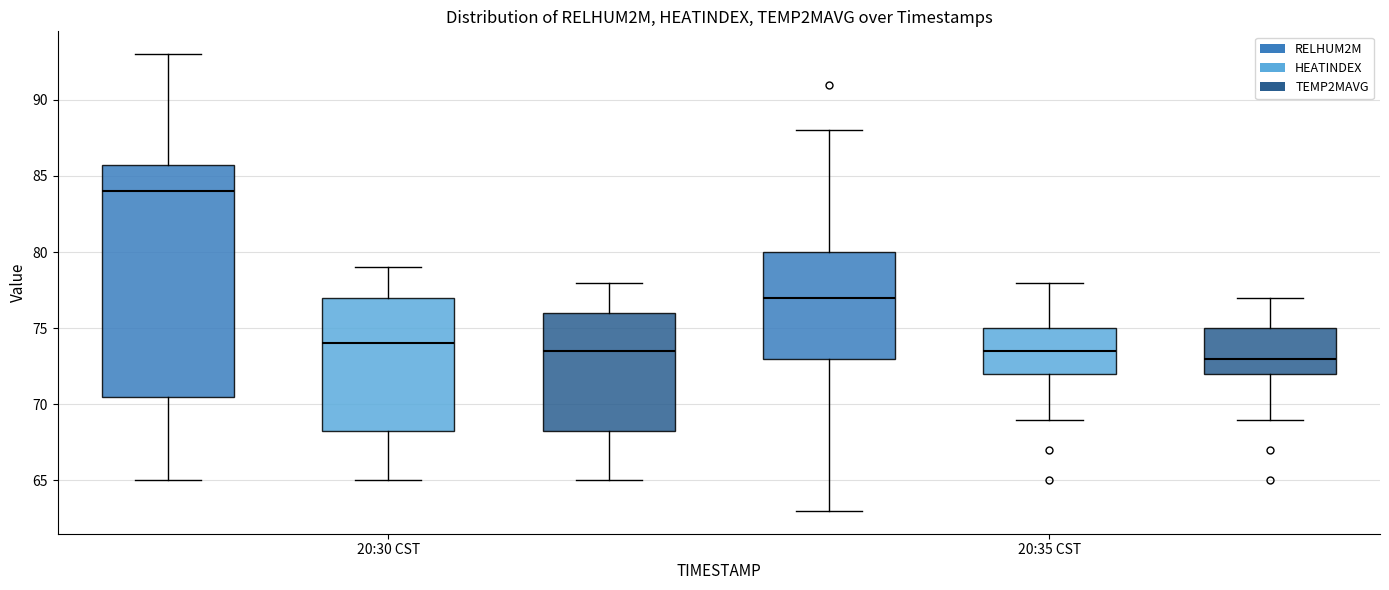

Which box is the tallest, from its lower edge to its upper edge?

20:30 CST (RELHUM2M)